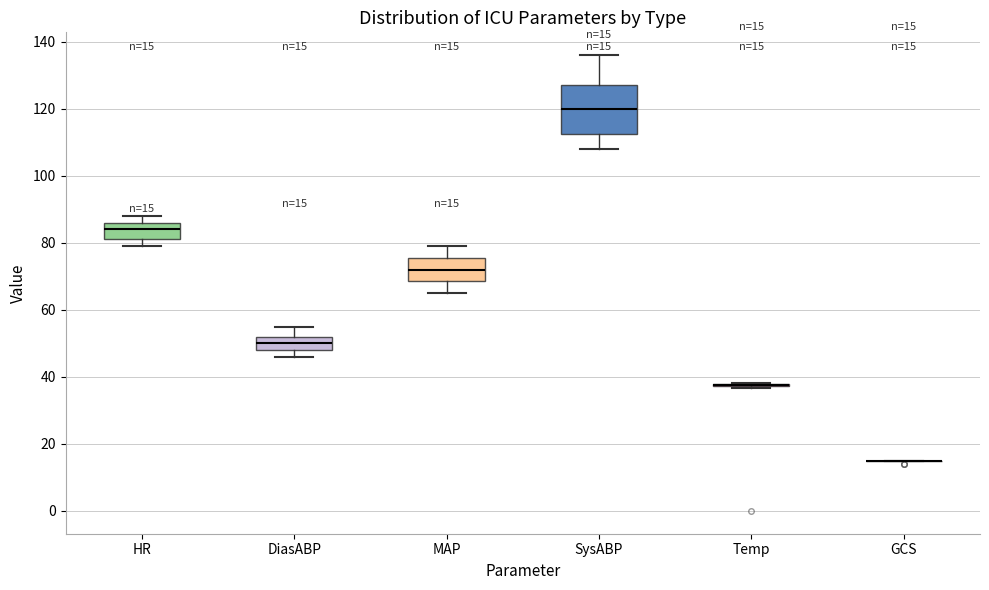

Which box is the tallest, from its lower edge to its upper edge?

SysABP